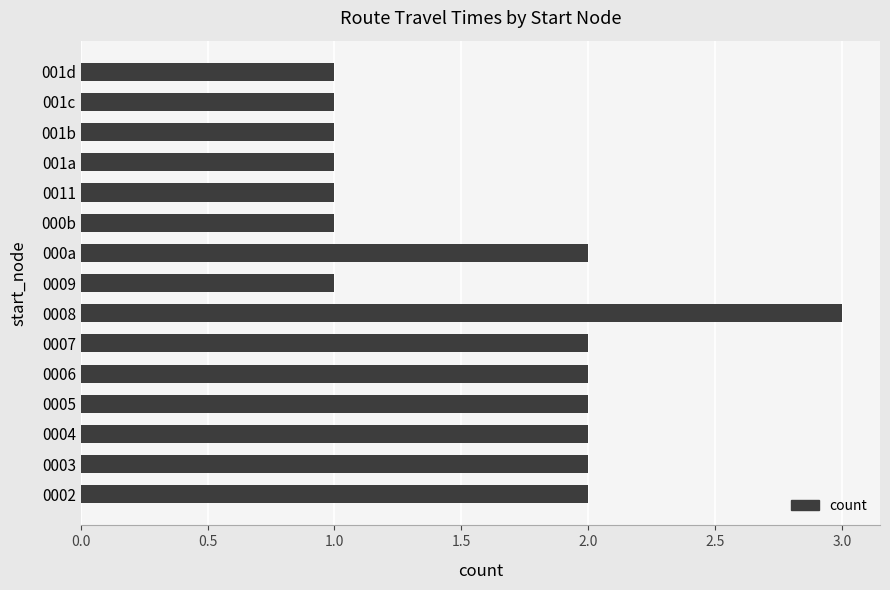

Which category has the highest value across all series?

0008